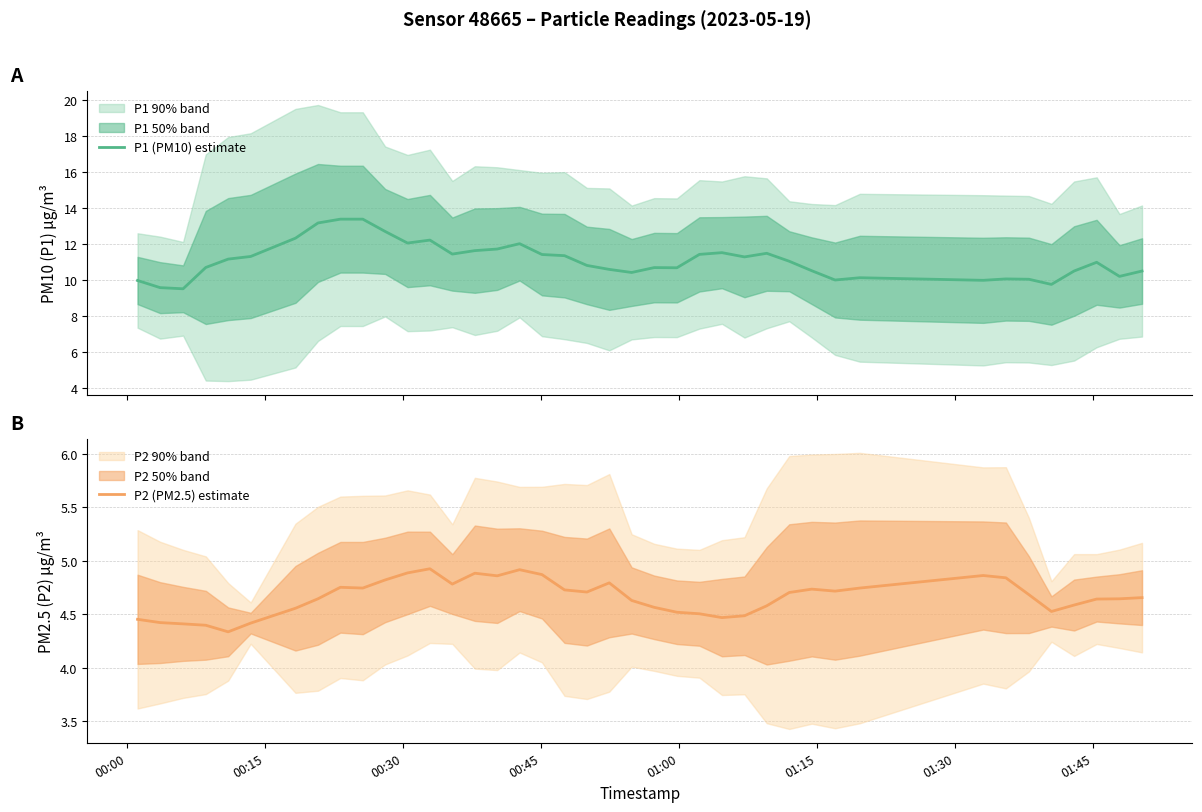

What is the lowest value of the P1 (PM10) estimate series?

9.5